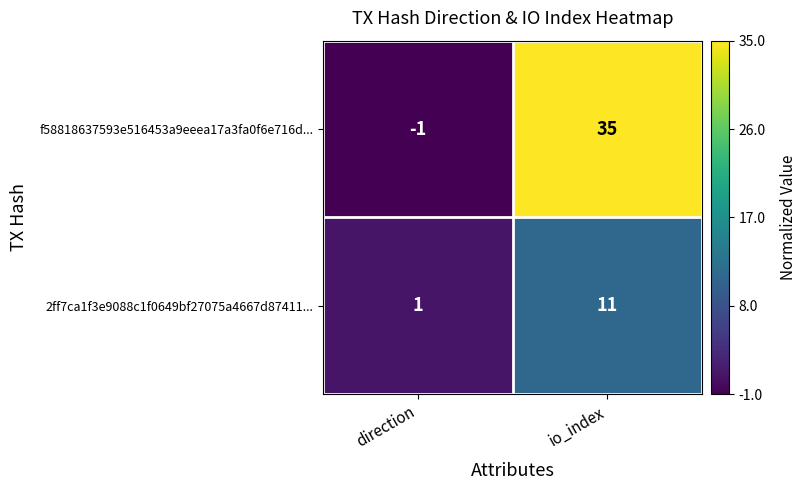

What is the greatest value displayed?

35